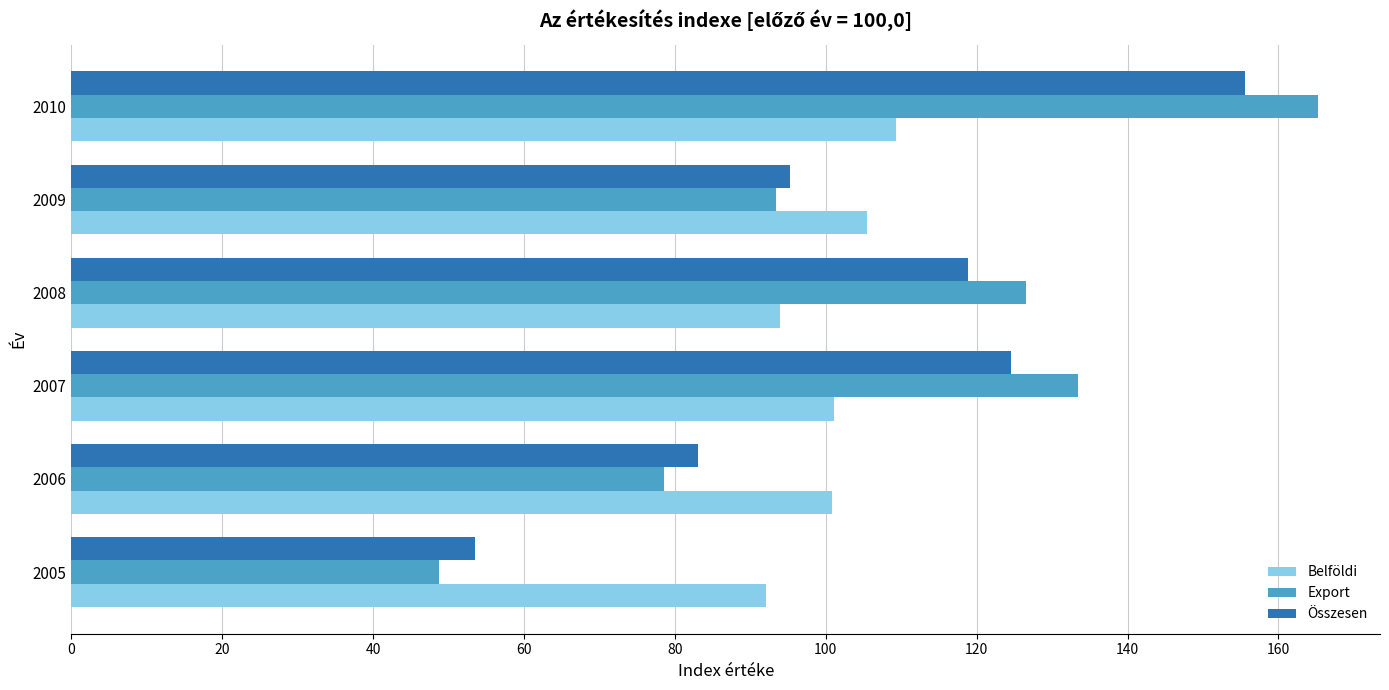

What is the spread (max minus min) of values at 2007?

32.3